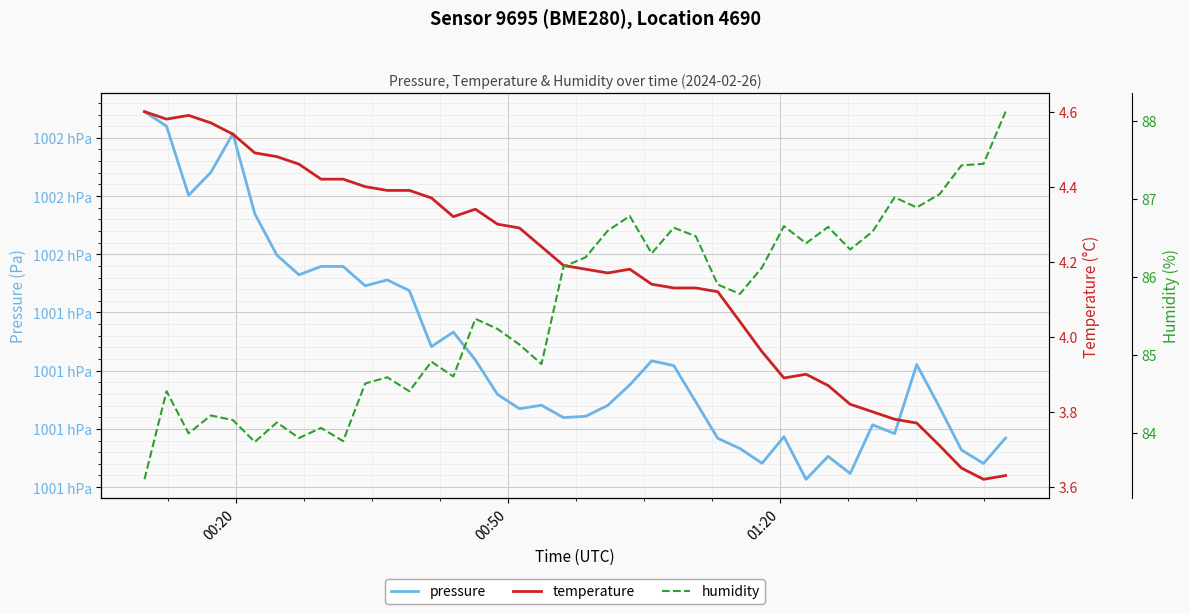

Which series has the largest range (max minus min)?

pressure